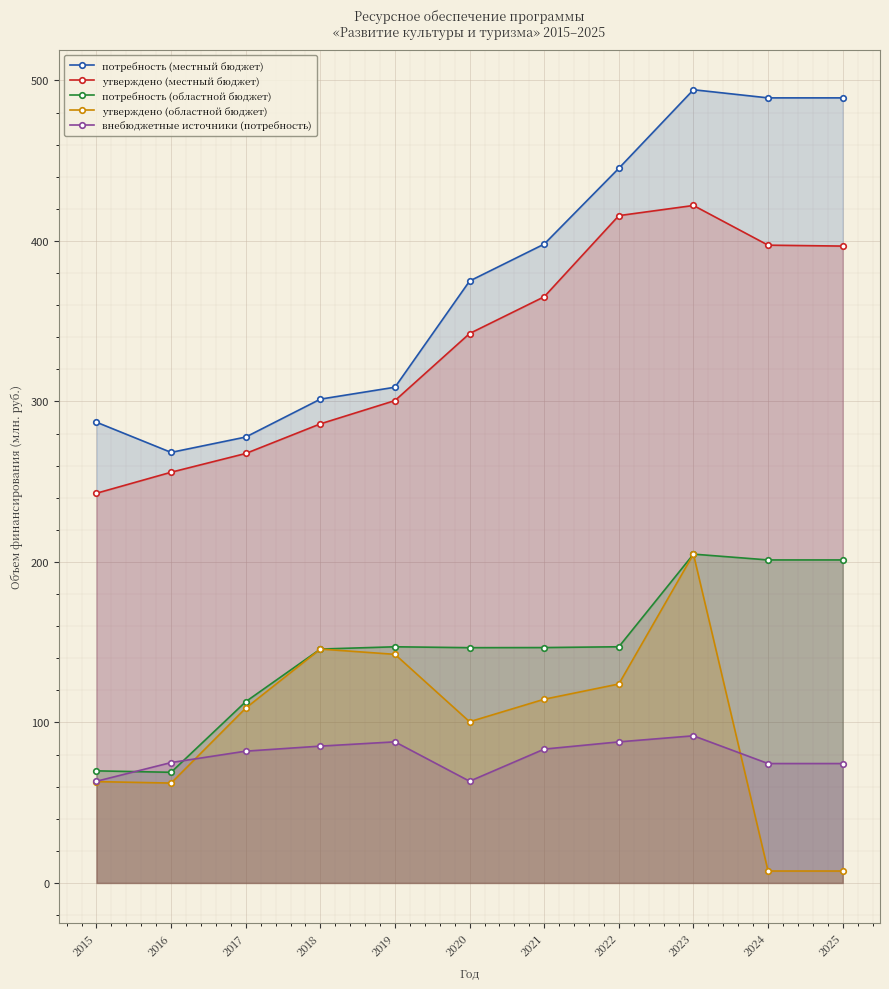

Which label corresponds to the smallest value in the chart?

2024